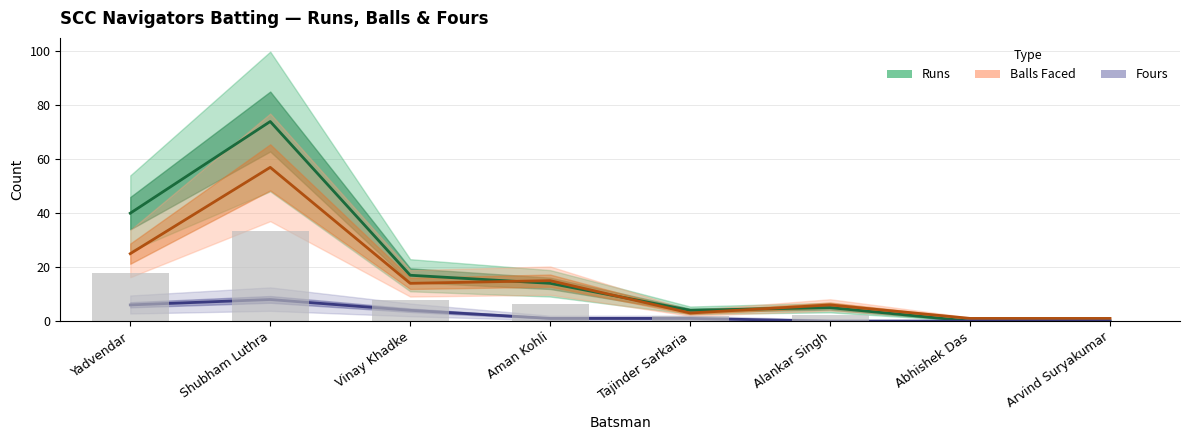

Reading left to right, extract all data points from this chart.

Runs: 40	74	17	14	4	5	0	0
Balls Faced: 25	57	14	15	3	6	1	1
Fours: 6	8	4	1	1	0	0	0